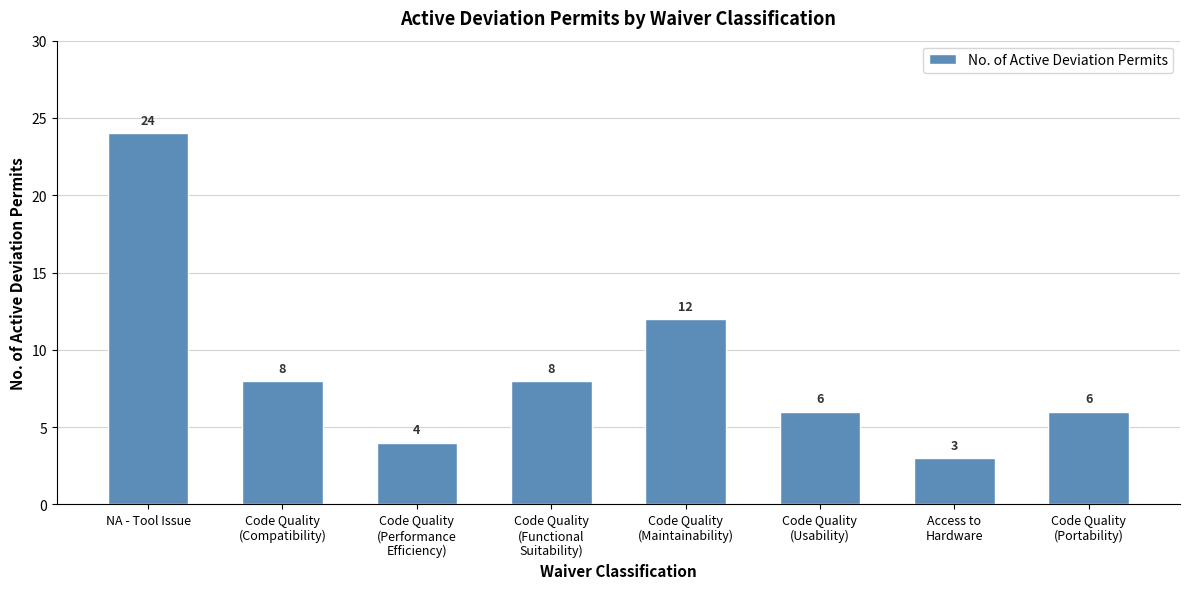

What is the difference between the maximum and minimum values?

21